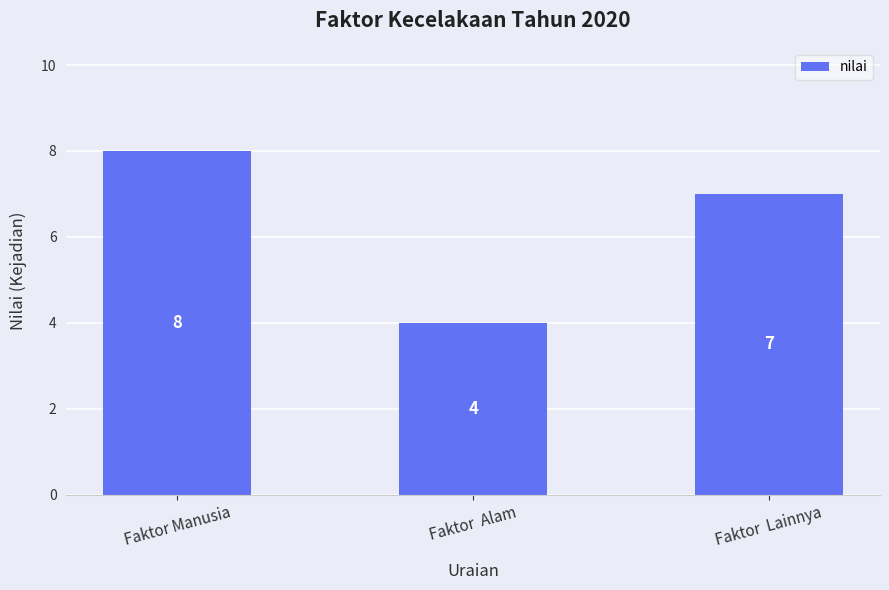

At which label is the value closest to 6?

Faktor  Lainnya